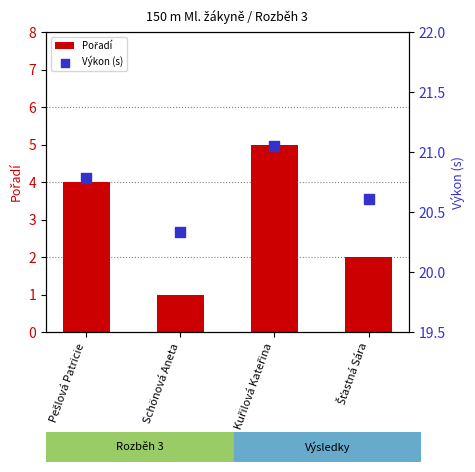

Is the value of Výkon (s) at Šťastná Sára greater than the value of Pořadí at Šťastná Sára?

Yes